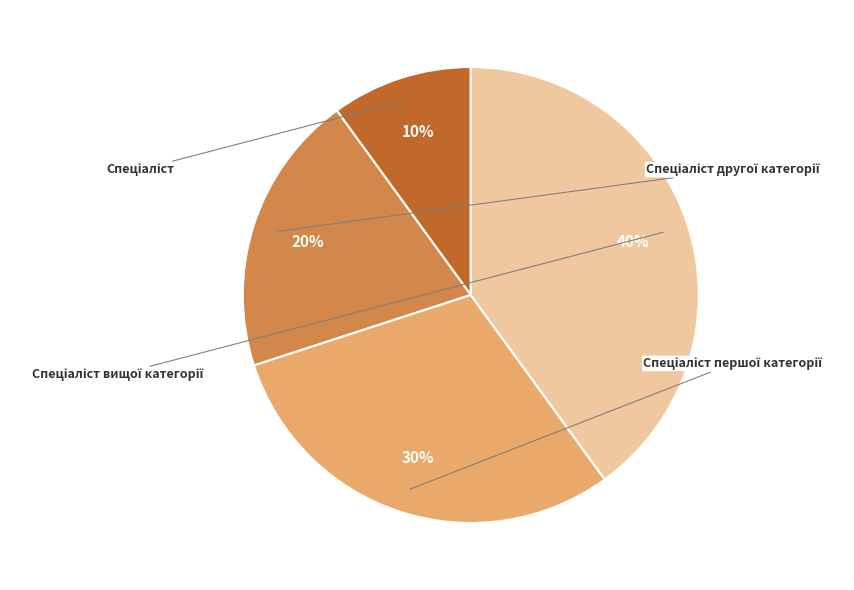

To the nearest percent, what is the average slice percentage?

25%